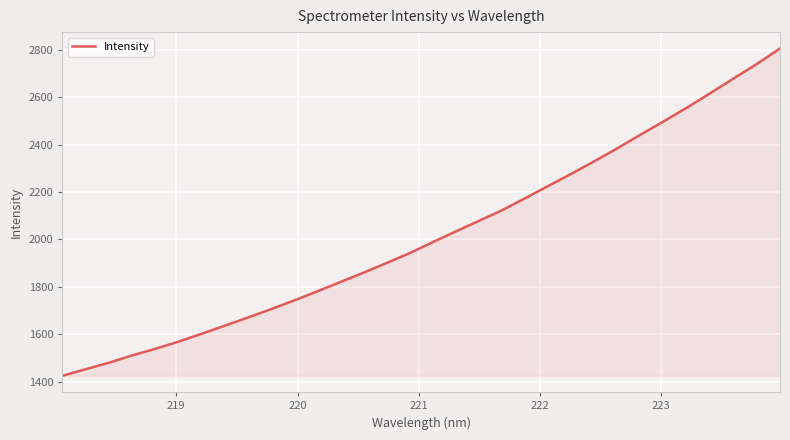

What is the difference between the maximum and minimum values?

1382.8